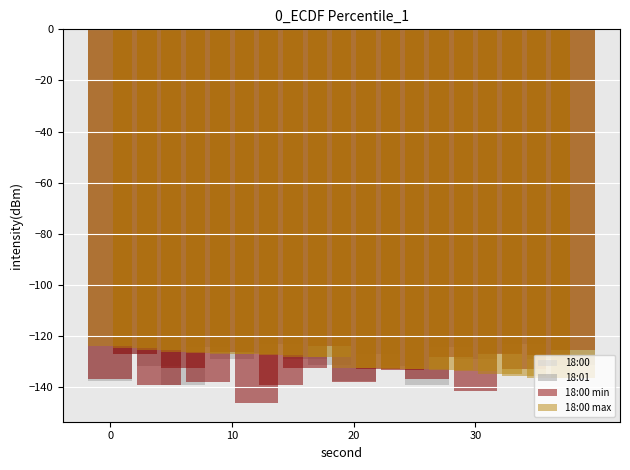

Is the value of 18:00 min at 16 greater than the value of 18:00 at 10?

Yes